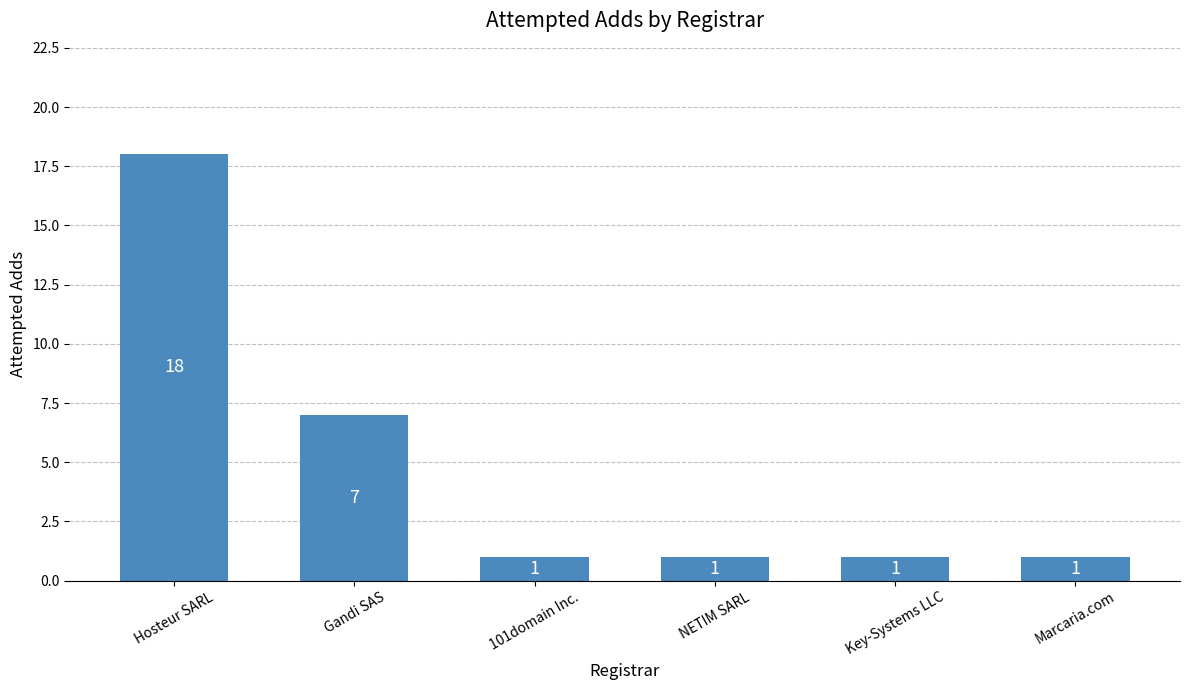

What is the difference between the values at Marcaria.com and Hosteur SARL?

17